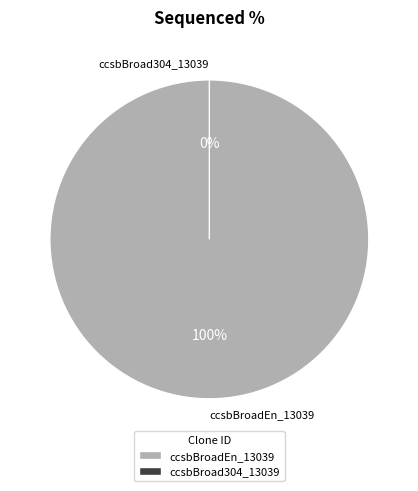

What is the largest slice in the pie chart?

ccsbBroadEn_13039